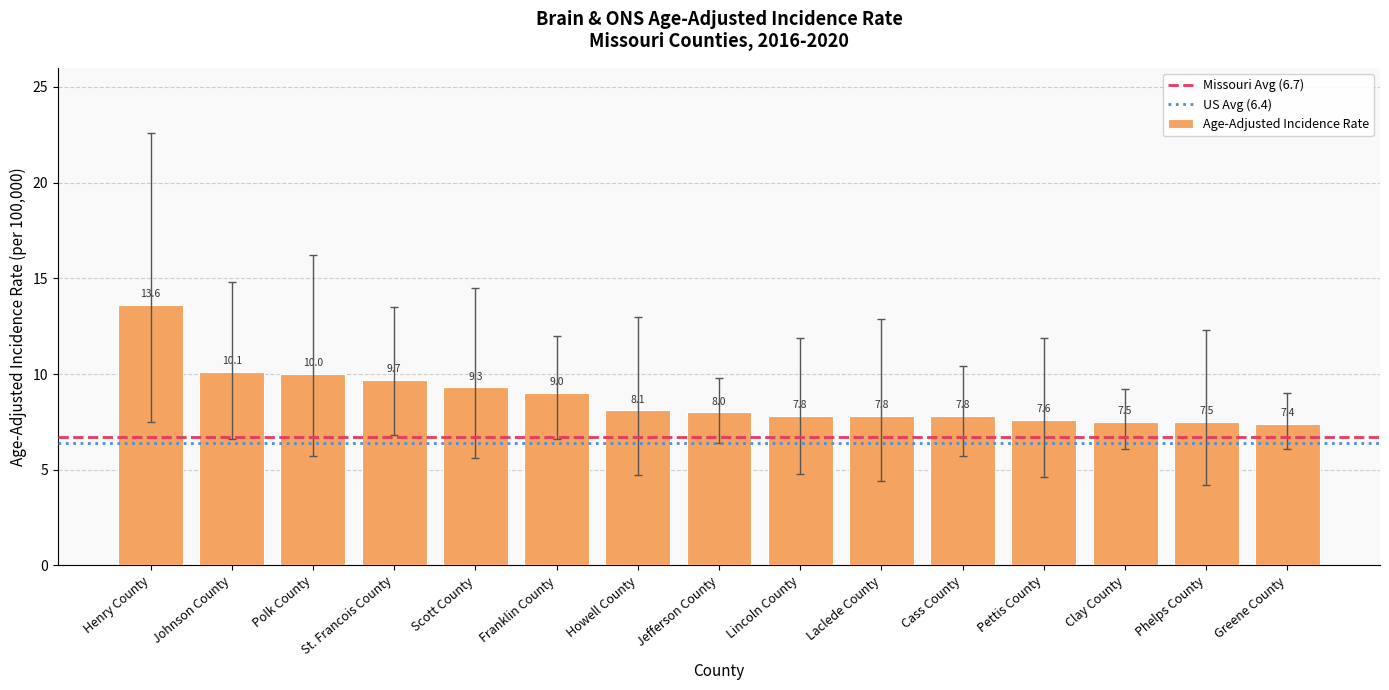

The value at Scott County is 9.3. True or false?

True